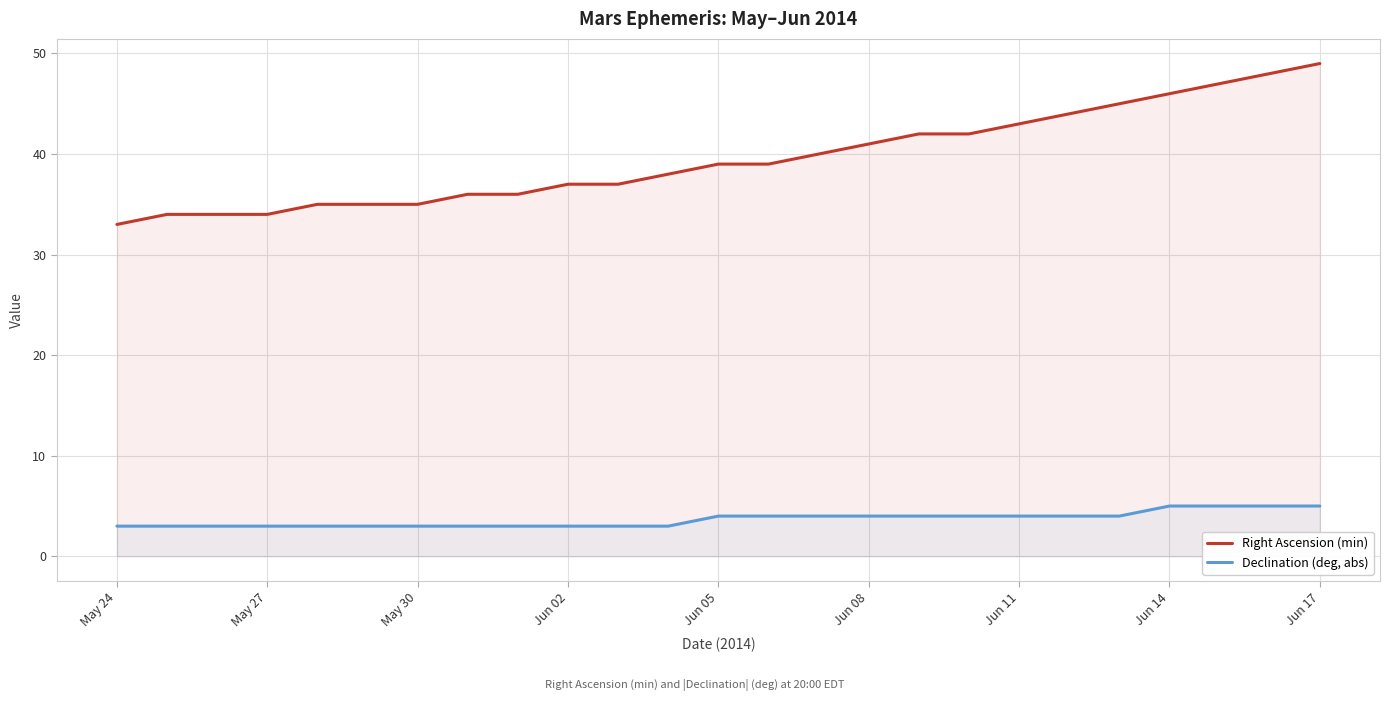

How many data points does each series have?

25